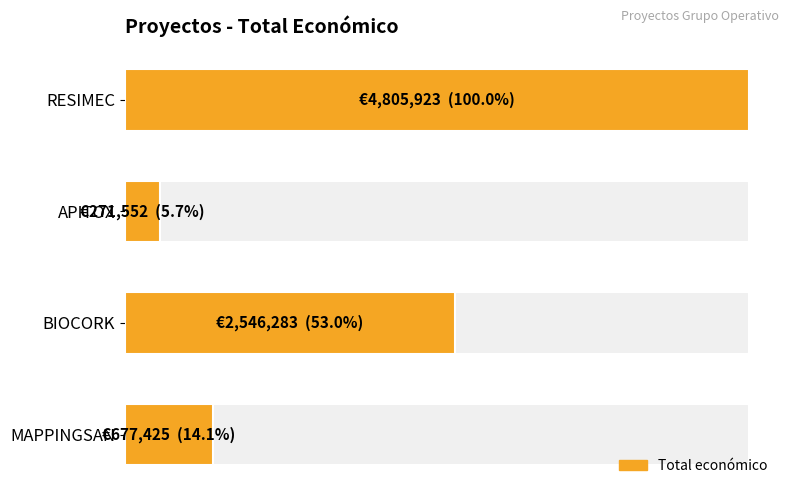

What is the value of the 4th bar from the left?

677425